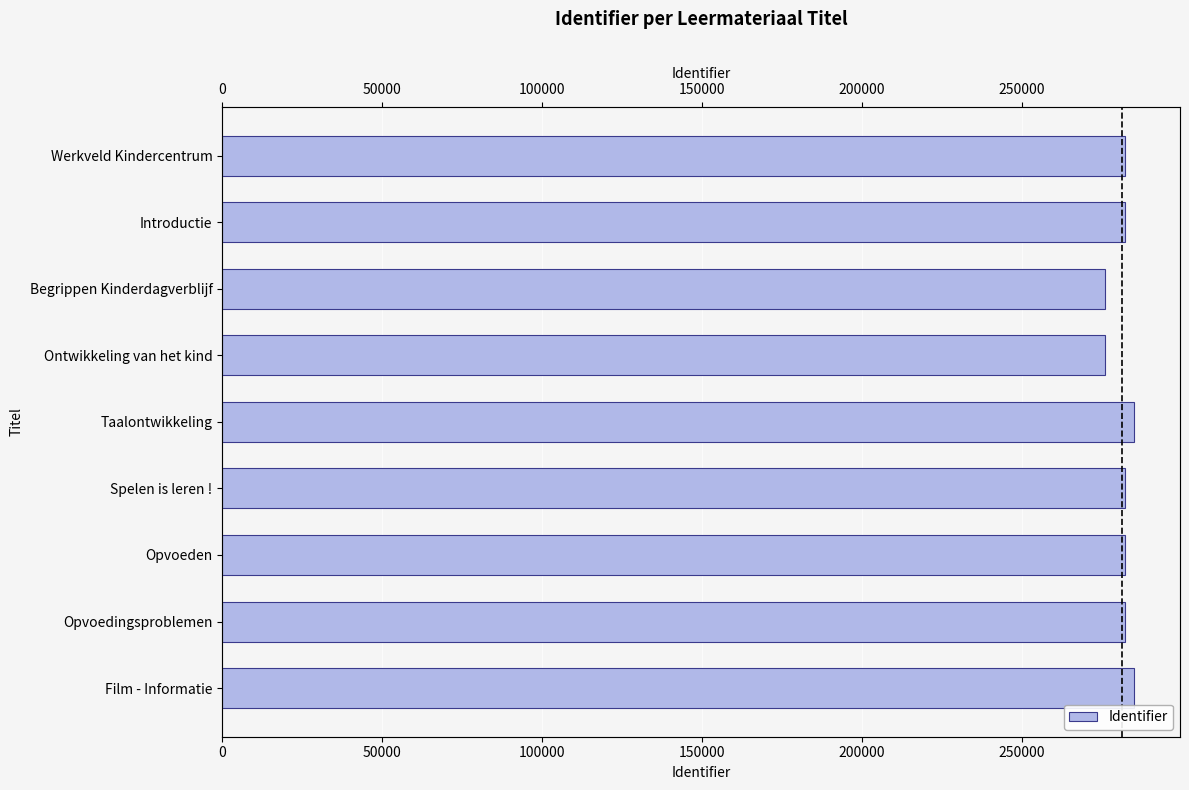

What is the difference between the maximum and minimum values?

9260